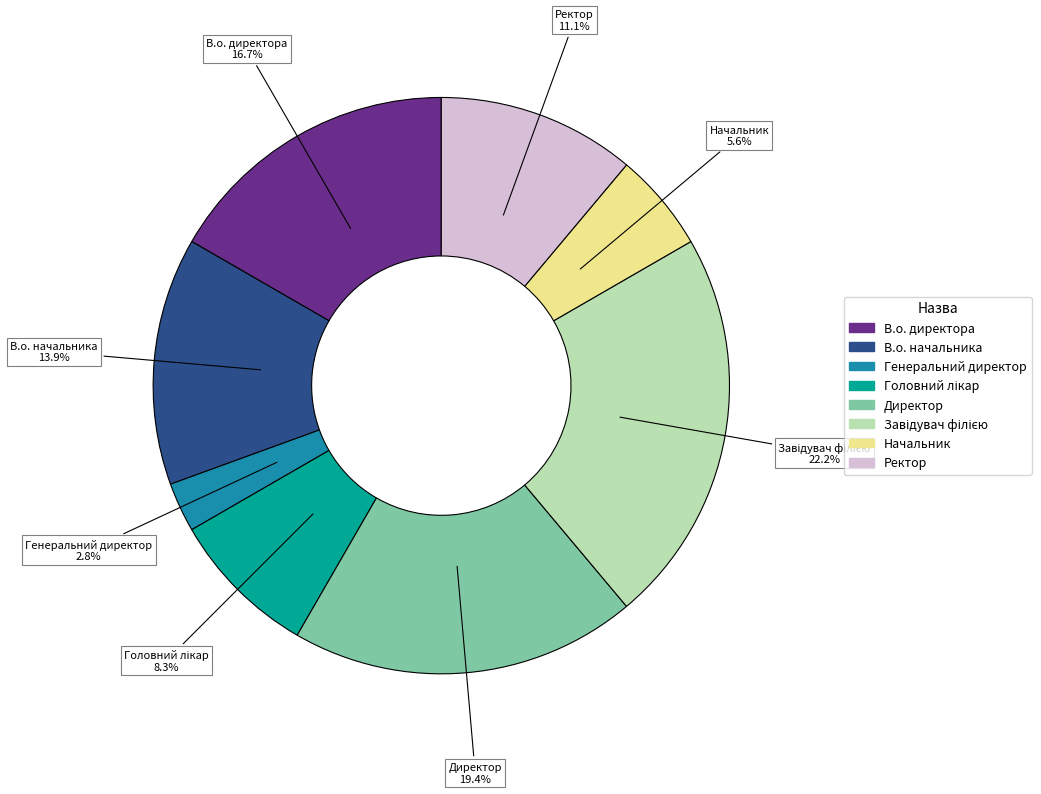

To the nearest percent, what is the combined percentage of В.о. директора and Начальник?

22%